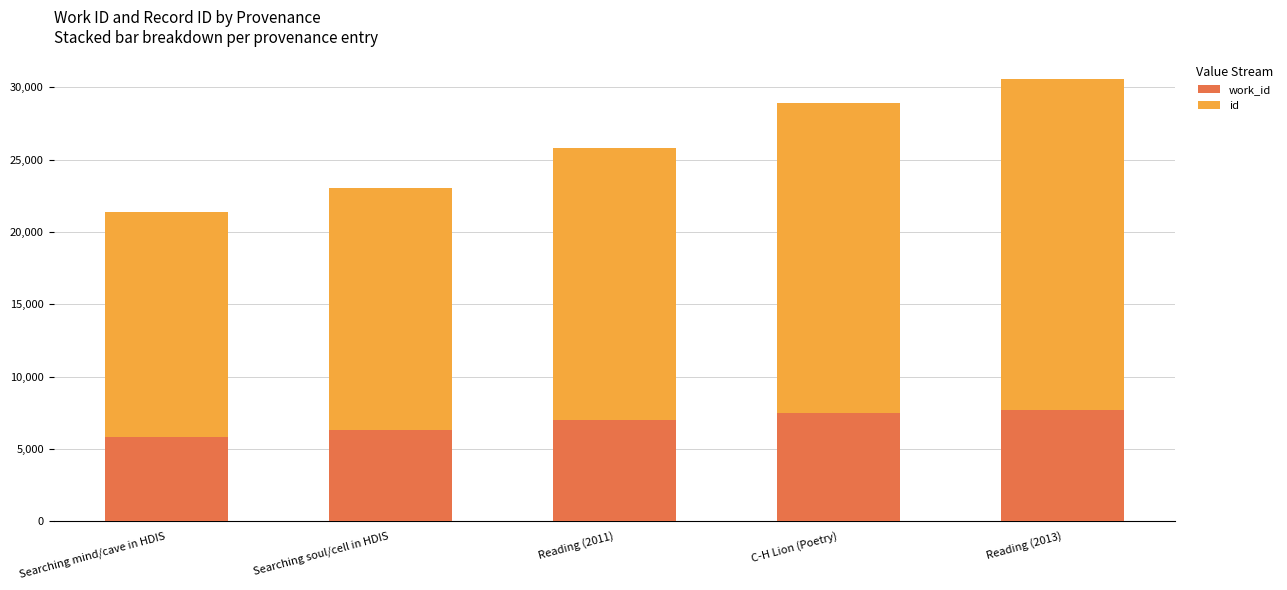

What are all the series names shown in the legend?

work_id, id